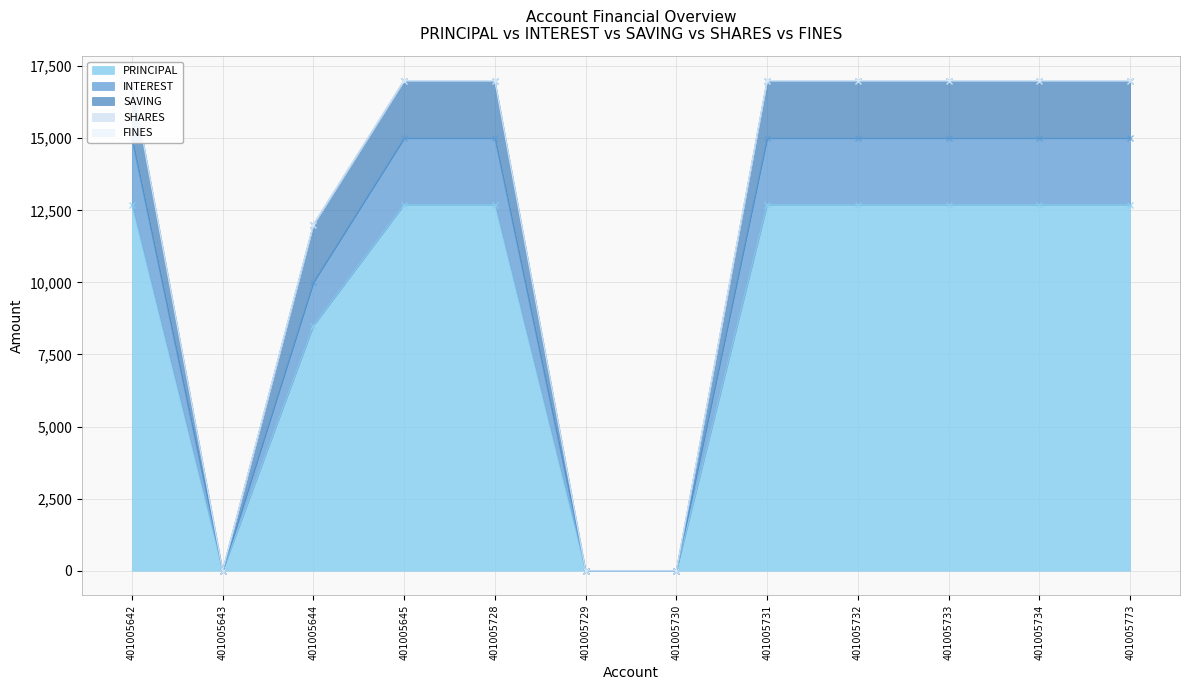

Where is the first local minimum for INTEREST?

401005643